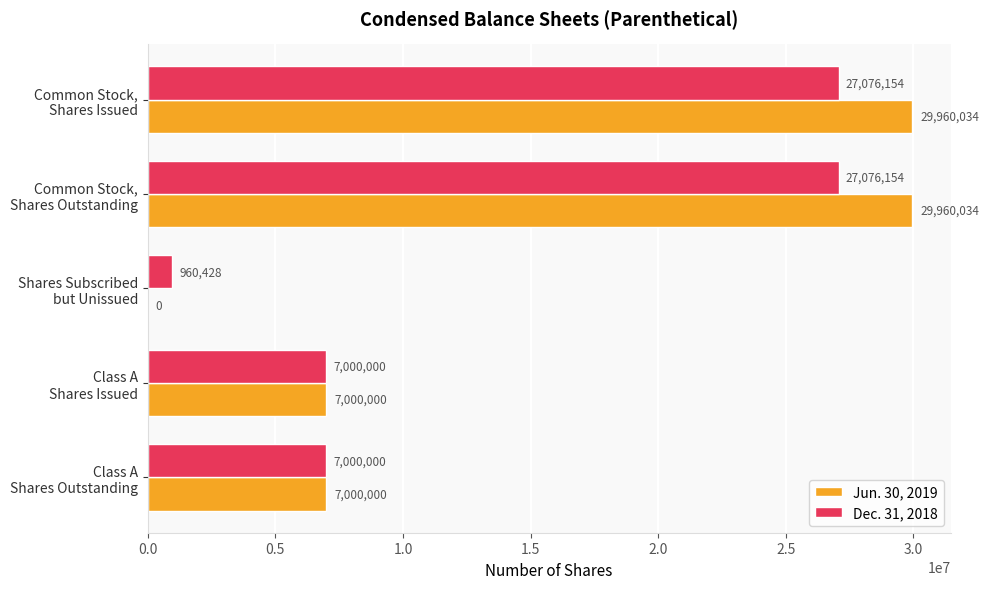

What is the greatest value displayed?

29960034